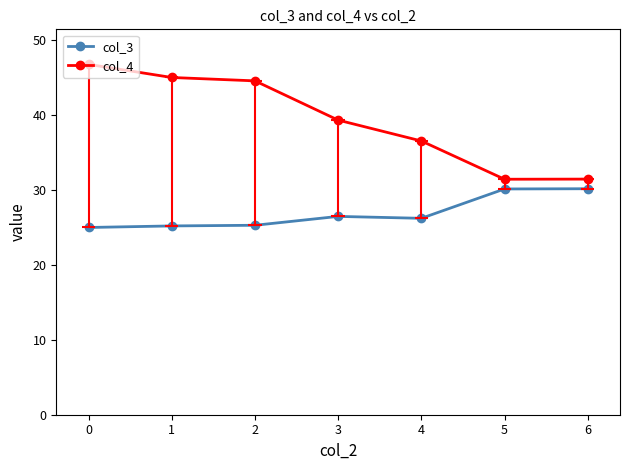

What are all the series names shown in the legend?

col_3, col_4